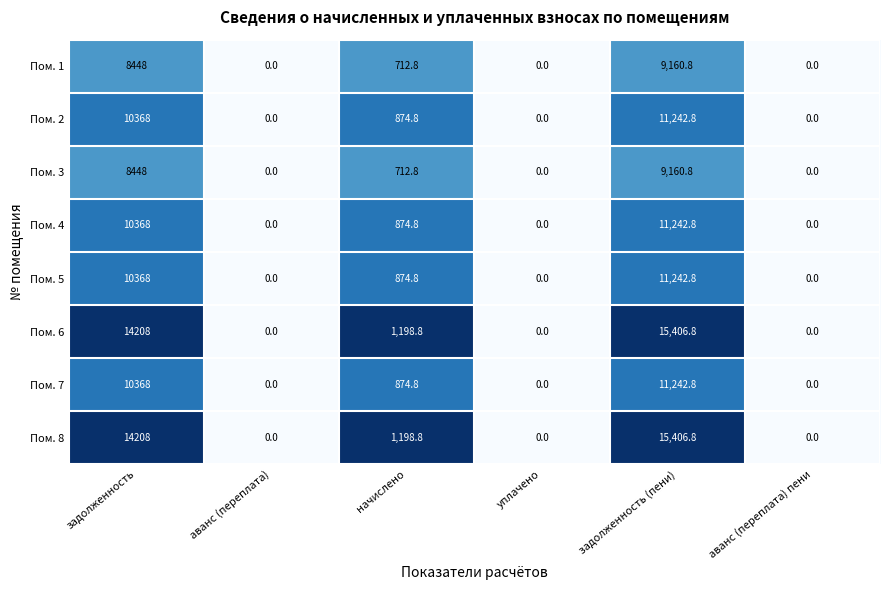

What is the average value of the Пом. 5 series?

3747.6